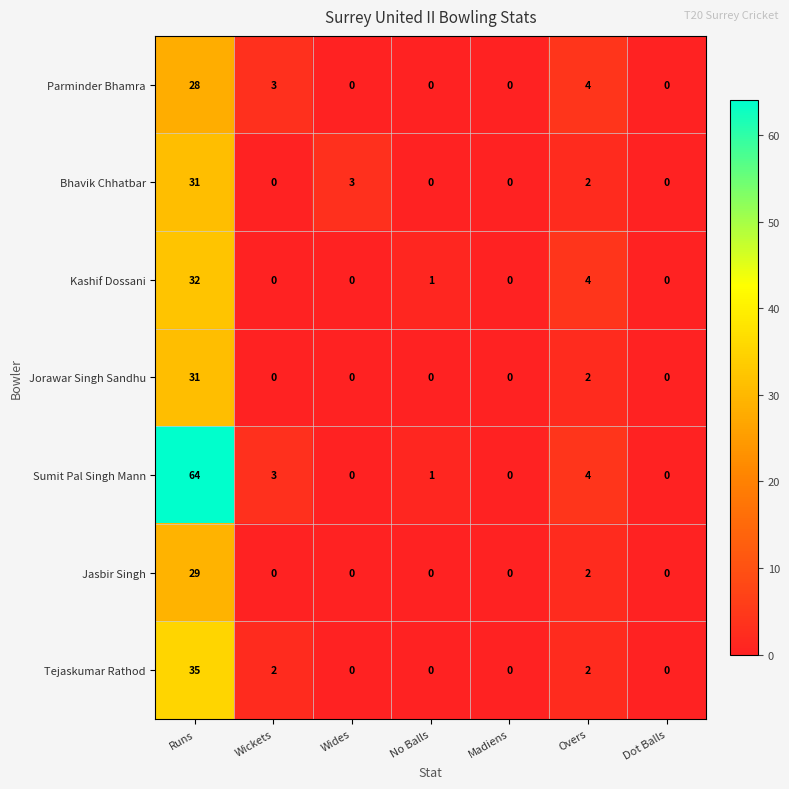

Count the number of data series in this chart.

7